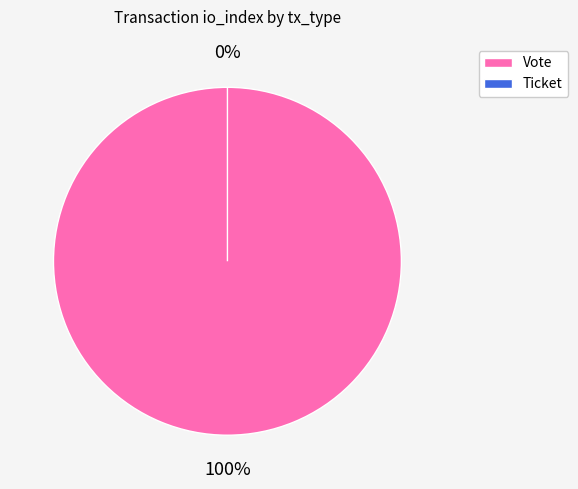

Which has a higher value, Ticket or Vote?

Vote